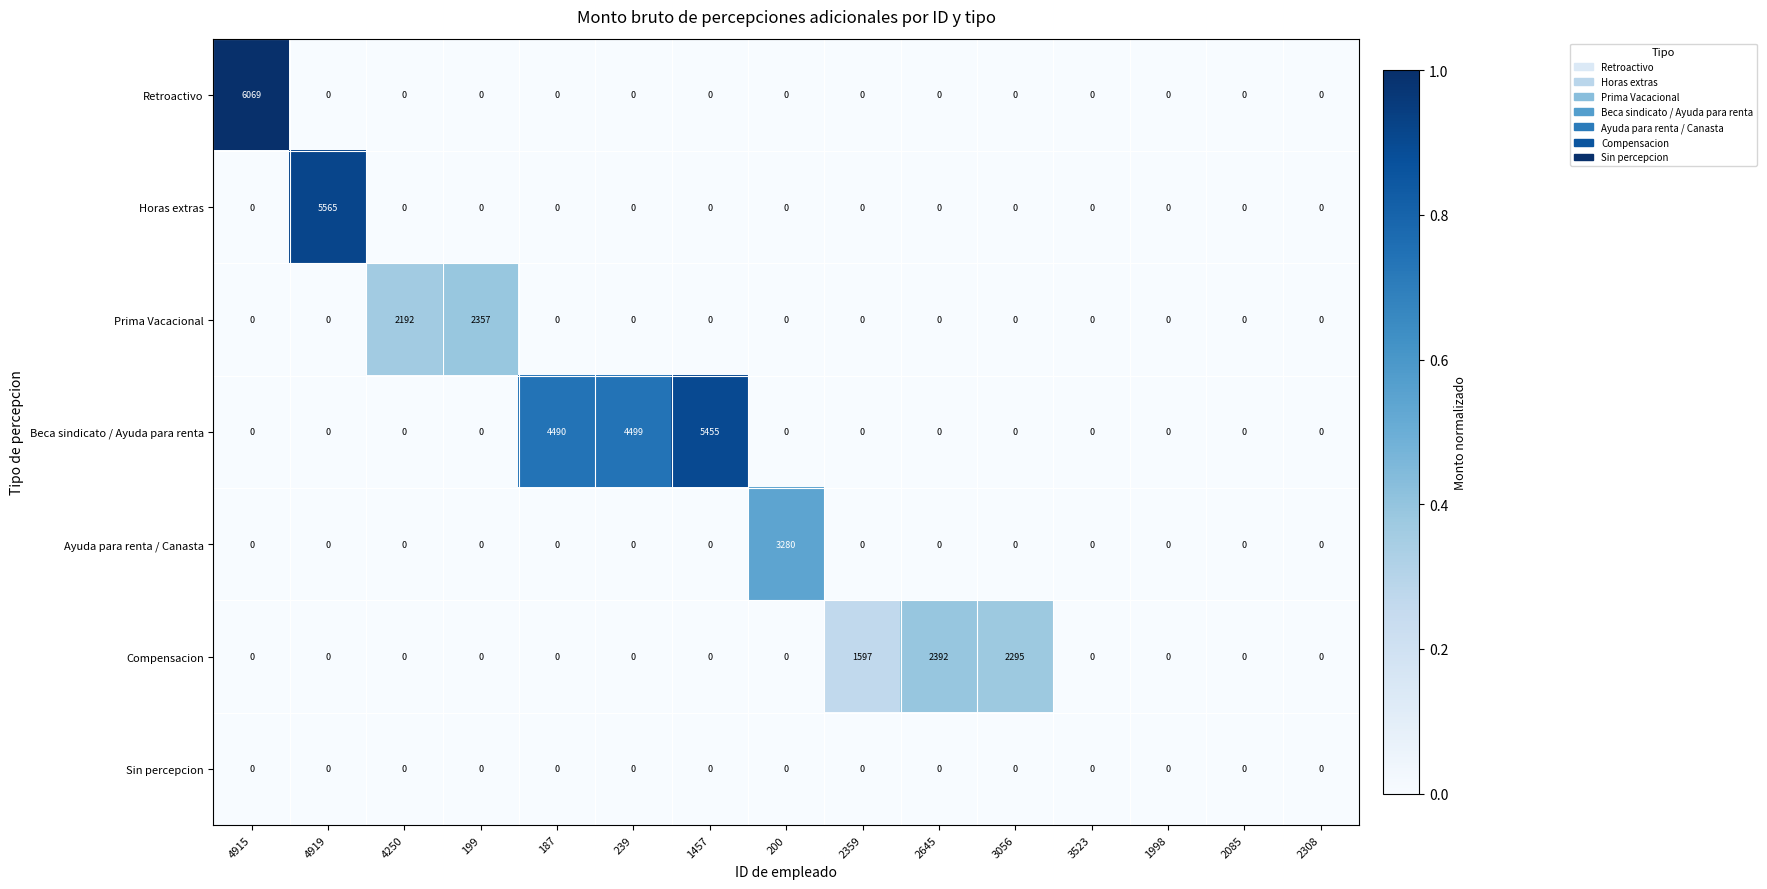

What is the highest value of the Prima Vacacional series?

2357